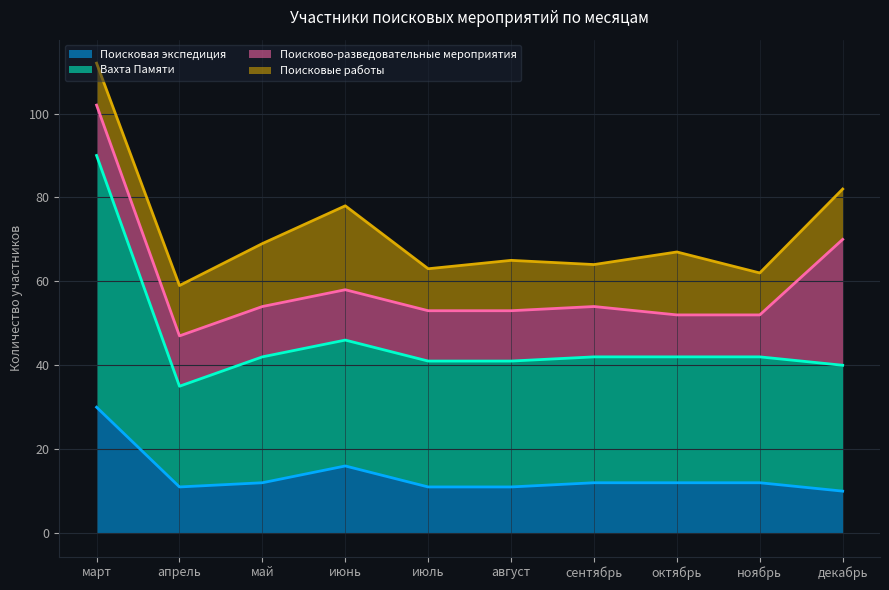

Which series has the largest range (max minus min)?

Вахта Памяти